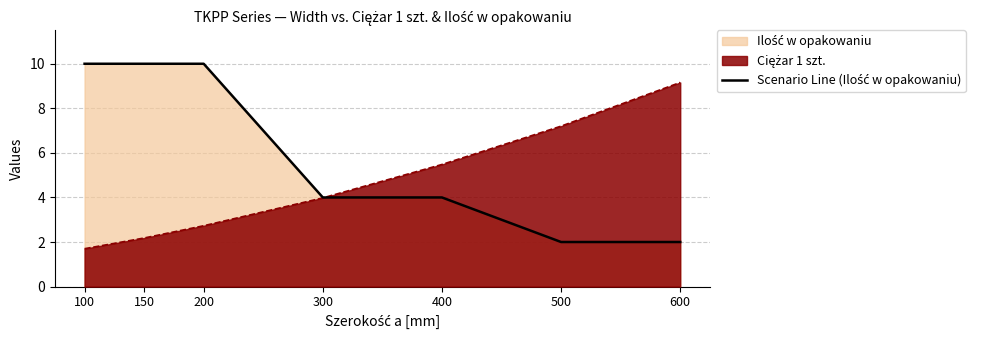

What is the sum of all values?

42